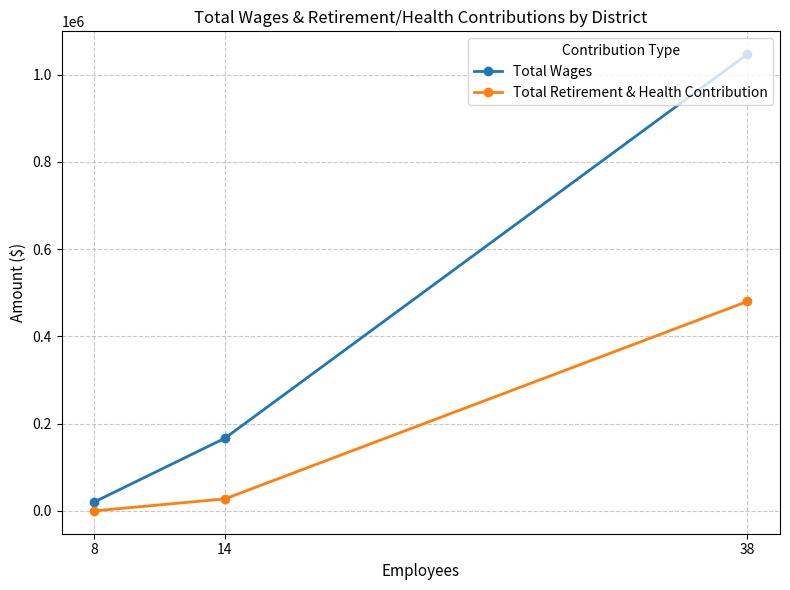

Reading right to left, extract all data points from this chart.

Total Wages: 38=1047104	14=166624	8=20478
Total Retirement & Health Contribution: 38=480185	14=27548	8=0